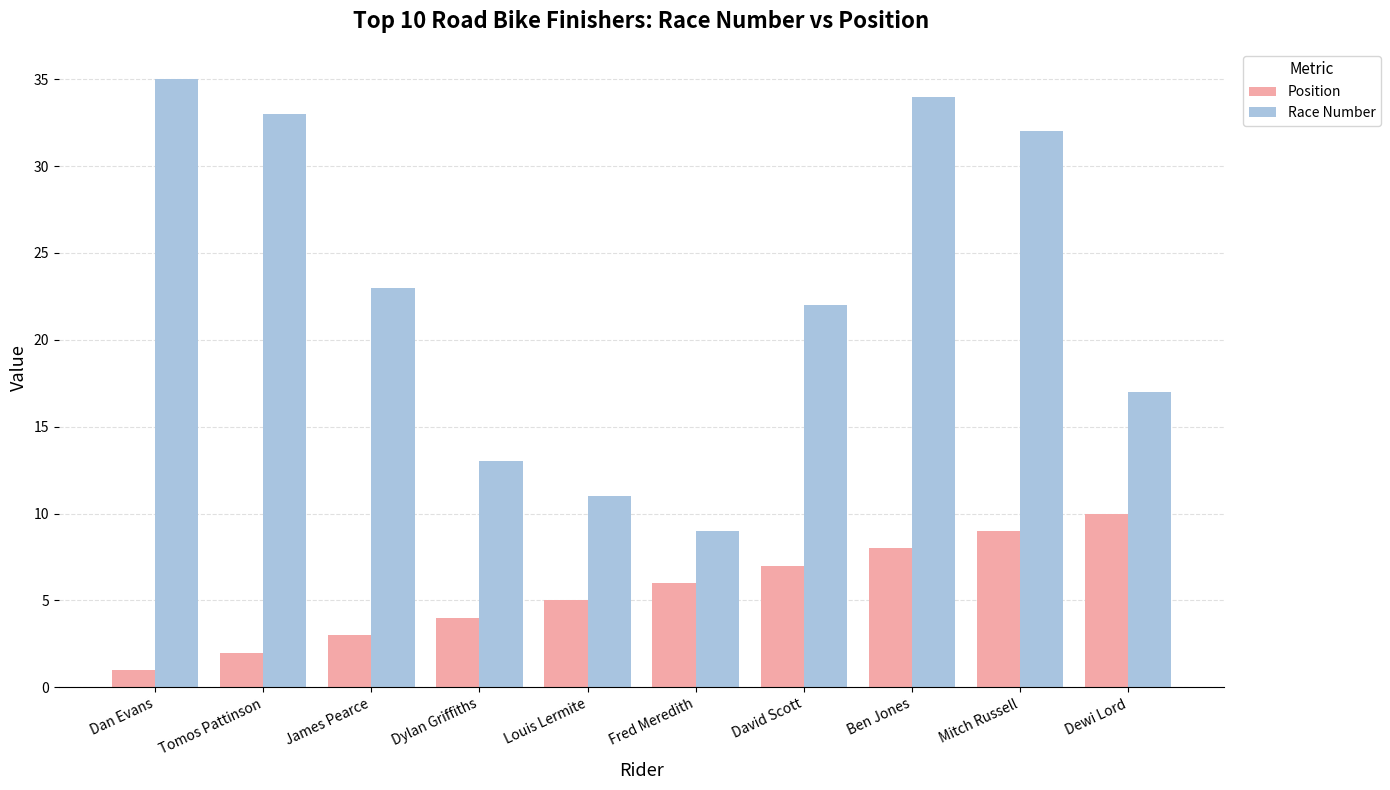

At which category does the chart reach its peak across all series?

Dan Evans